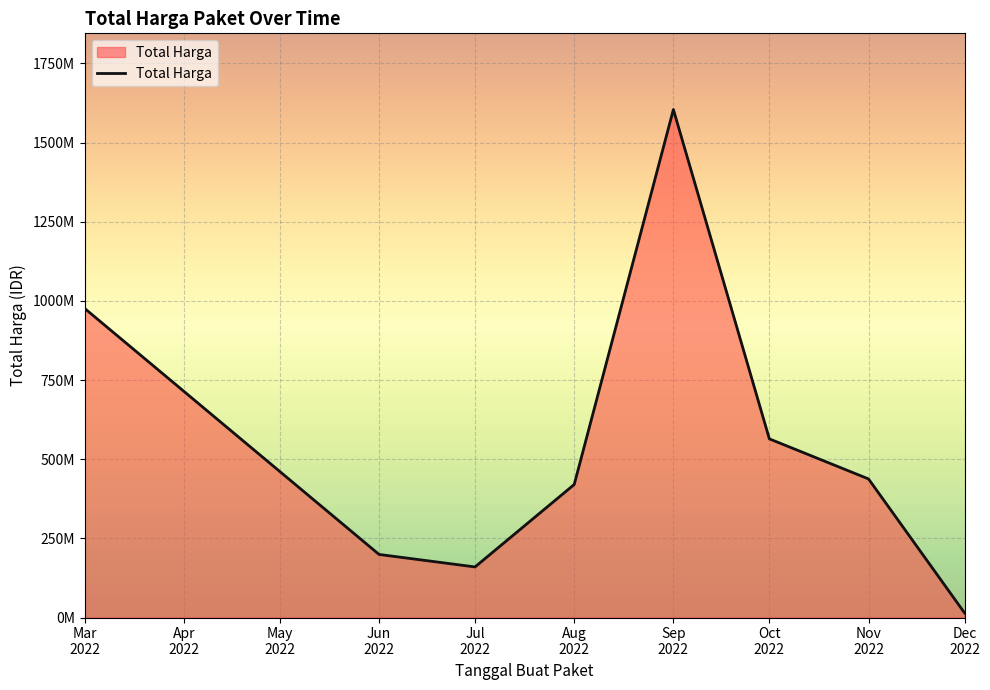

Does the chart have visible grid lines?

Yes